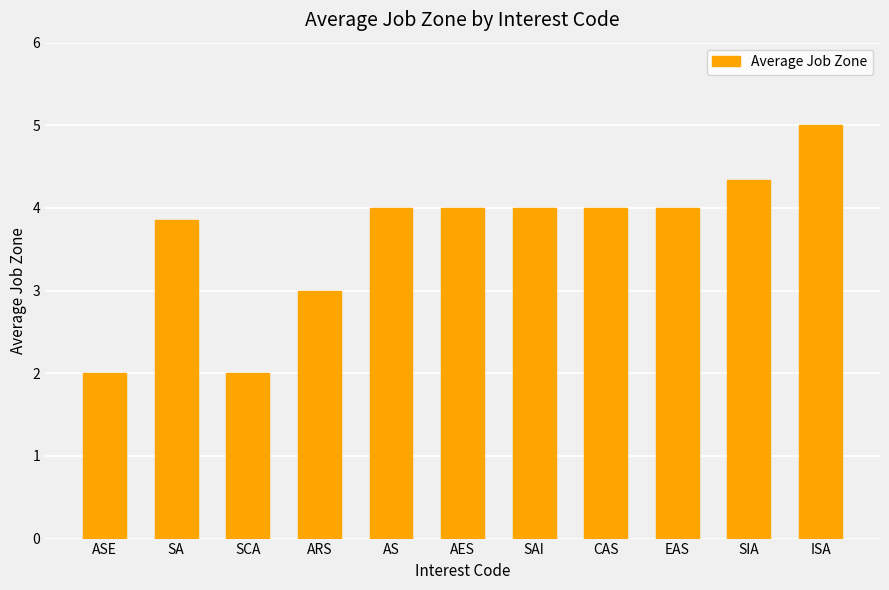

What is the average value?

3.7